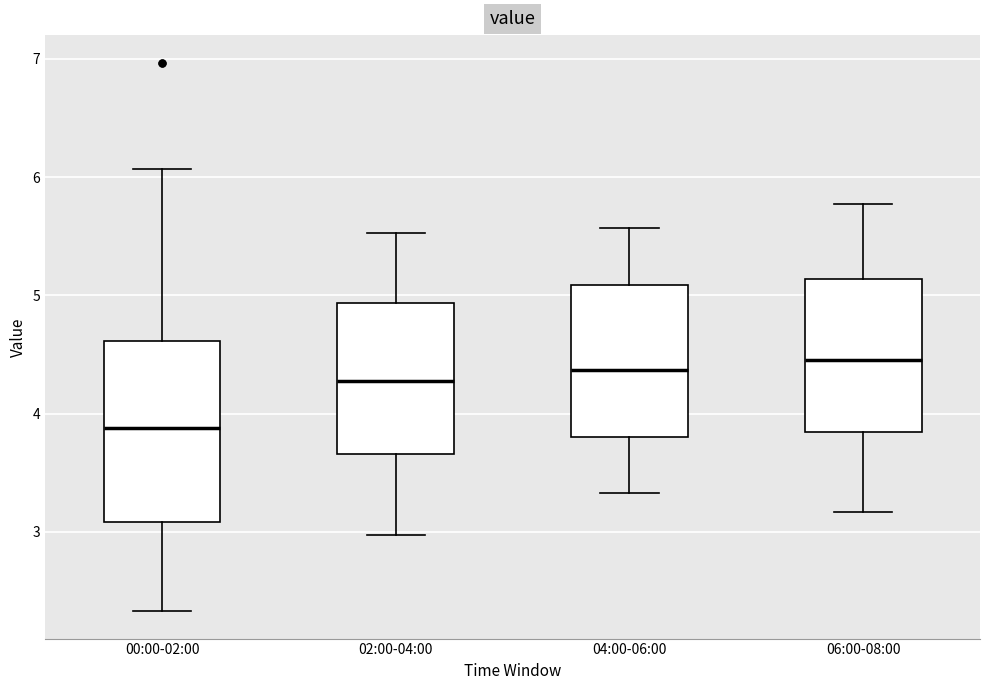

Reading left to right, transcribe this box plot: for each box, give where its median line is, the range the box spans, and where its two whiskers end, as read against the y-axis. The values are not printed on the chart, so give them approximately, as read against the axis.

00:00-02:00: median 3.9, box 3.1 to 4.6, whiskers 2.3 to 6.1
02:00-04:00: median 4.3, box 3.7 to 4.9, whiskers 3.0 to 5.5
04:00-06:00: median 4.4, box 3.8 to 5.1, whiskers 3.3 to 5.6
06:00-08:00: median 4.5, box 3.8 to 5.1, whiskers 3.2 to 5.8